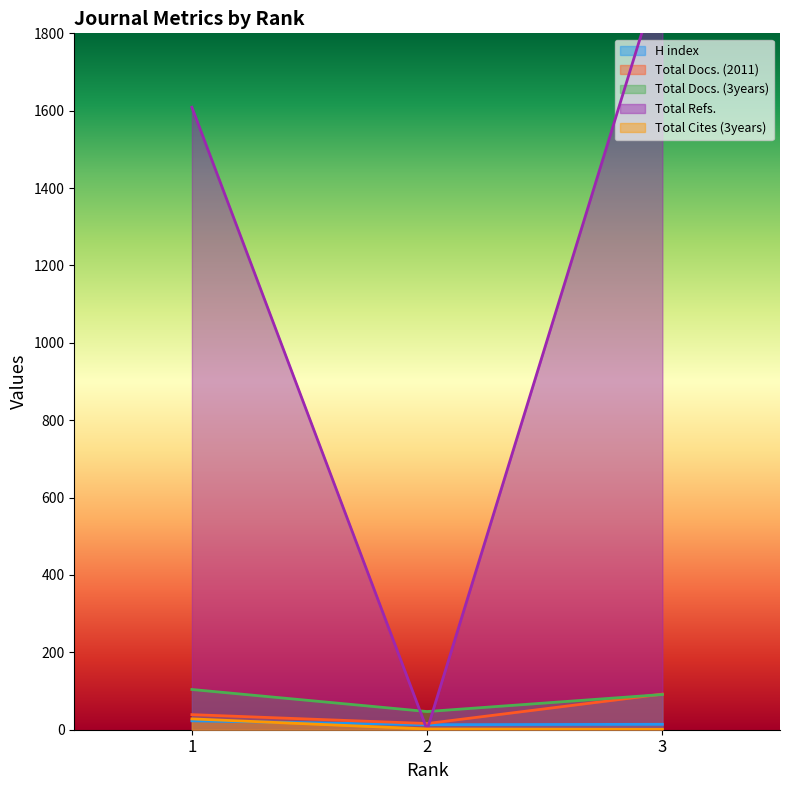

Which category has the lowest value across all series?

2